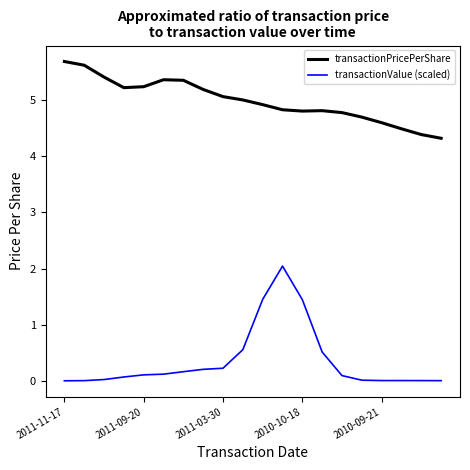

Which series has the largest range (max minus min)?

transactionValue (scaled)